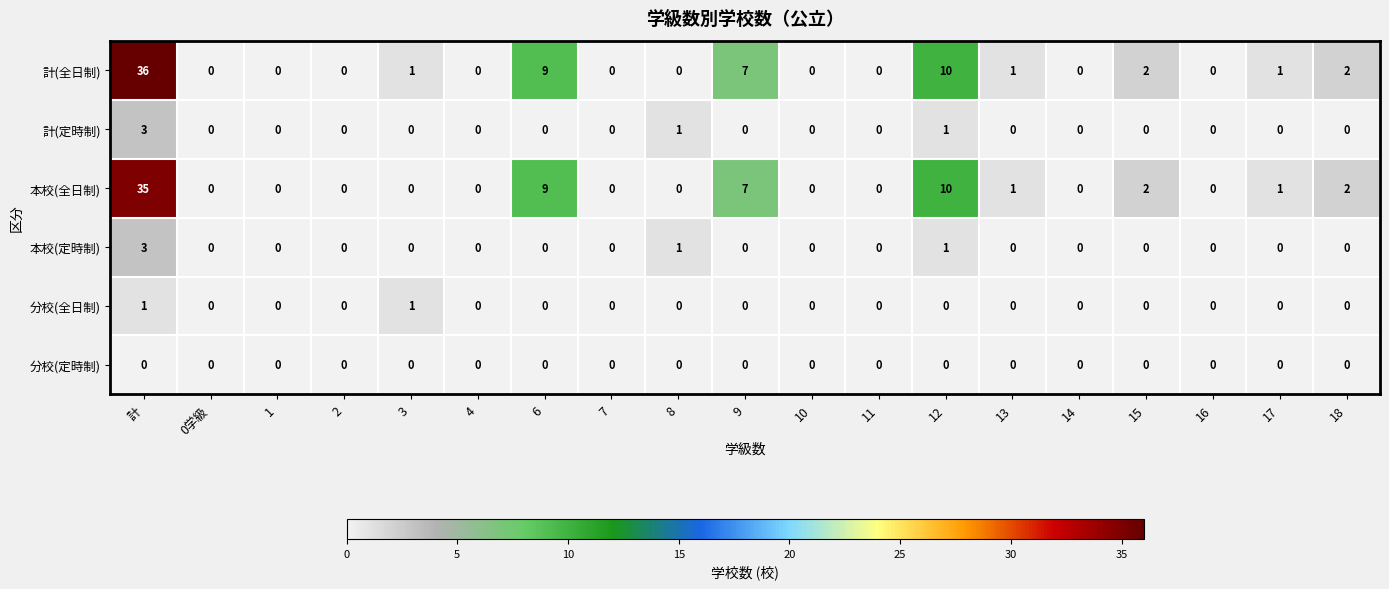

At which category is the sum across all series the highest?

計